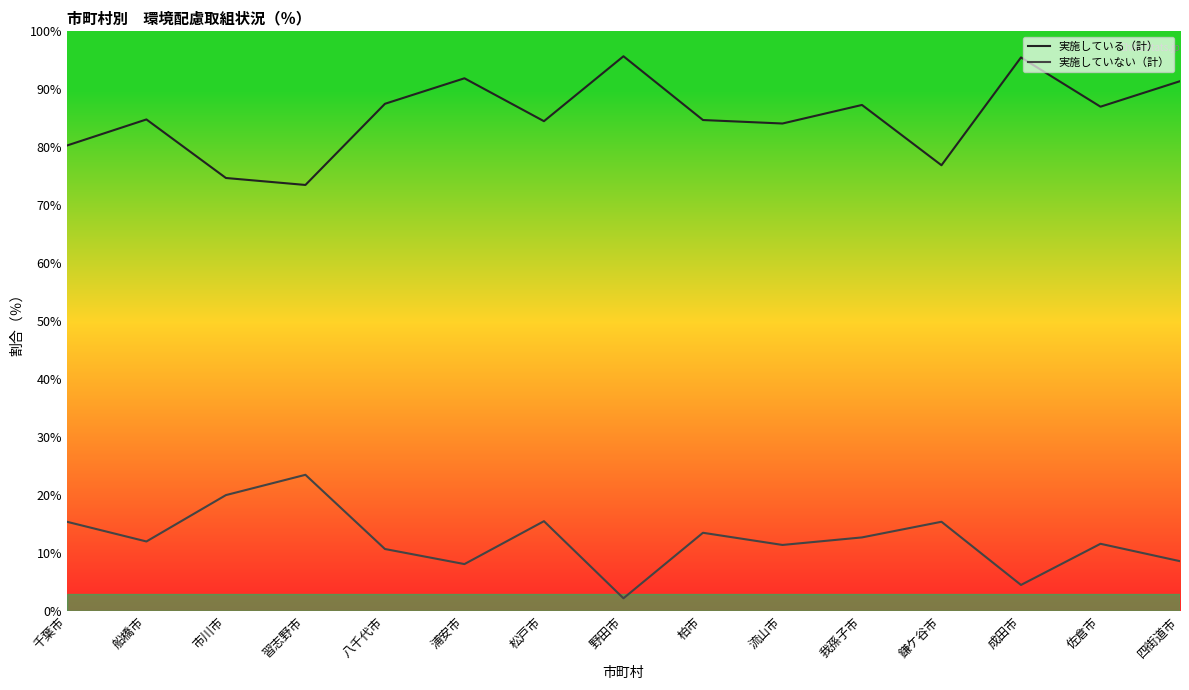

The 実施していない（計） series shows 2.8 at 八千代市. True or false?

False